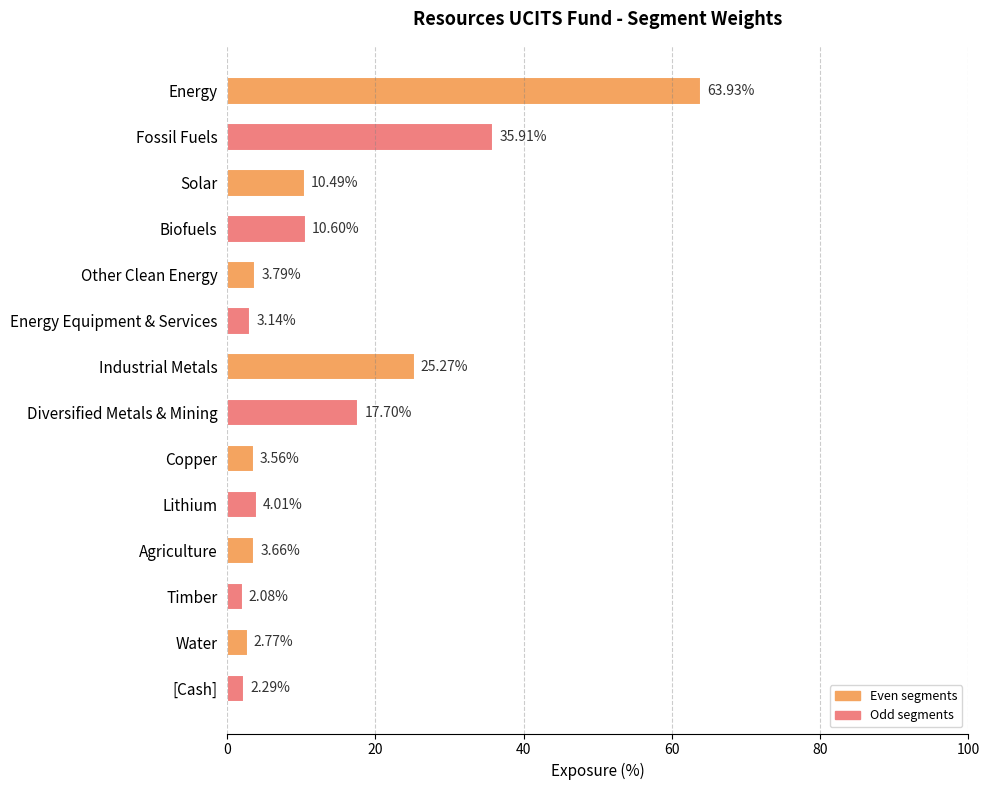

Where is the data nearest to the value 33?

Fossil Fuels